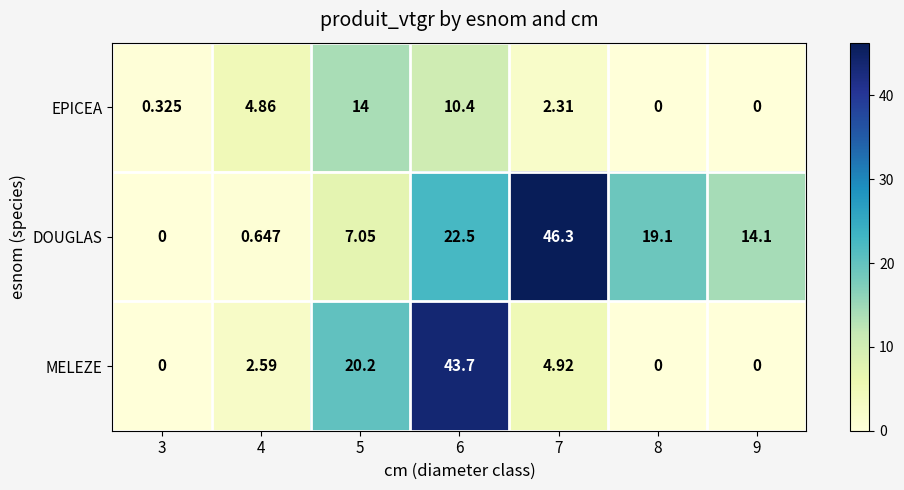

List the series in order of their overall mean, highest first.

DOUGLAS, MELEZE, EPICEA